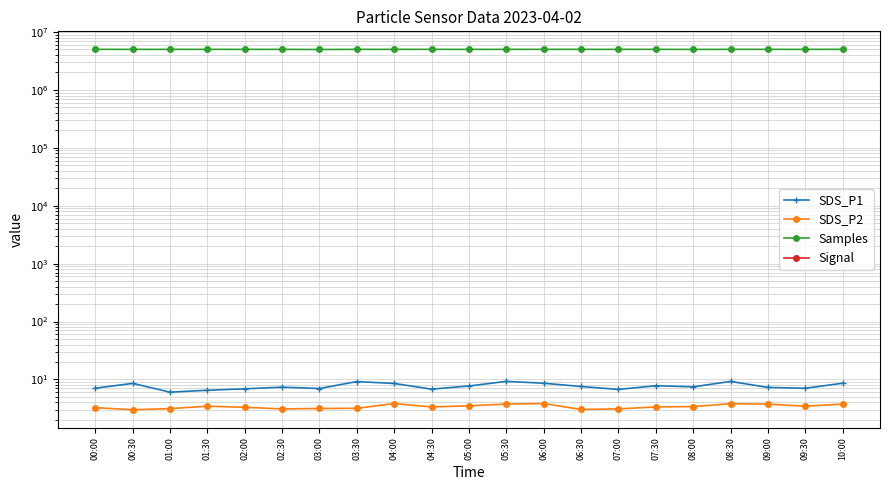

Between 09:30 and 07:30, which is larger?

07:30